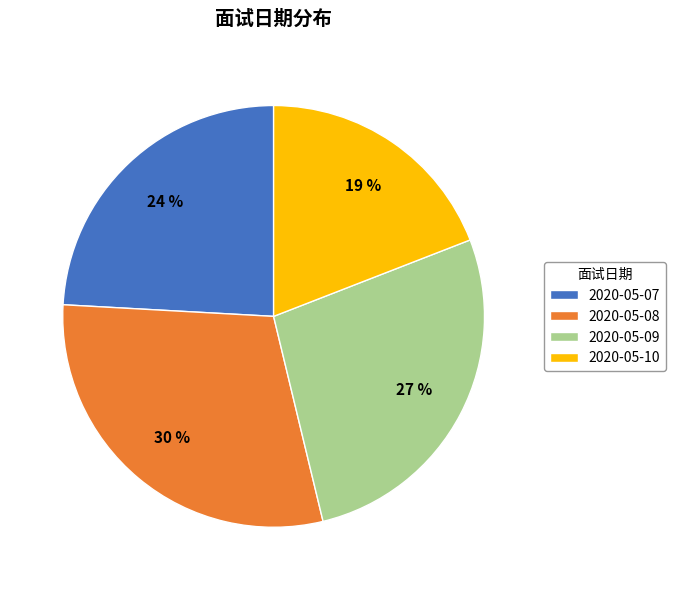

Is there any slice that represents more than half of the pie?

No